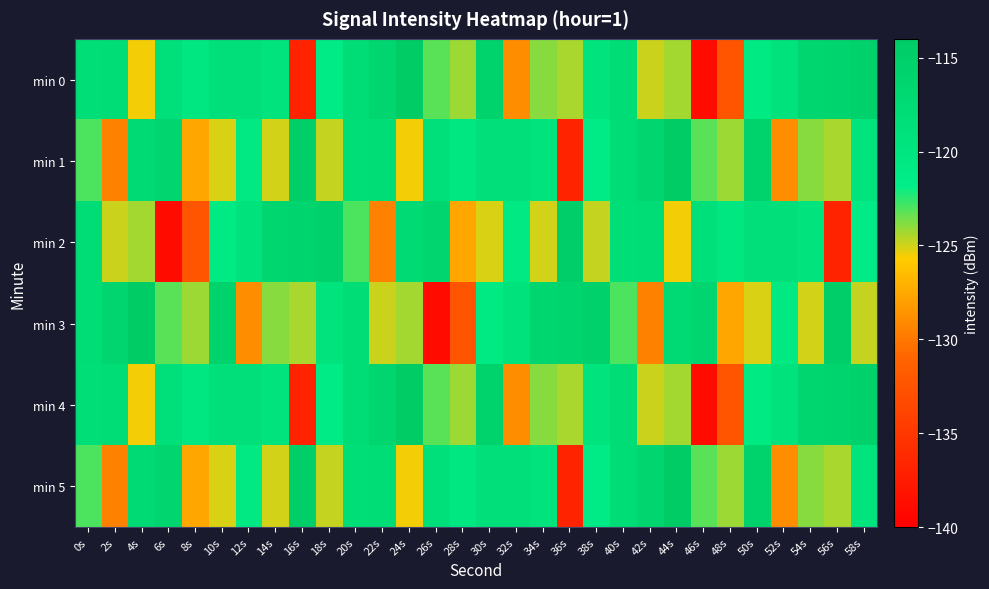

Reading left to right, what are all the values shown in this chart?

min 0: 0s=-118.2	2s=-118.1	4s=-125.5	6s=-118.8	8s=-120.3	10s=-118.5	12s=-118.5	14s=-119.3	16s=-136.8	18s=-121.1	20s=-118.1	22s=-116.3	24s=-114.0	26s=-123.1	28s=-124.2	30s=-115.4	32s=-128.9	34s=-123.9	36s=-124.4	38s=-119.5	40s=-117.8	42s=-125.0	44s=-124.3	46s=-138.9	48s=-132.5	50s=-121.0	52s=-119.2	54s=-116.5	56s=-115.9	58s=-115.3
min 1: 0s=-123.0	2s=-129.5	4s=-117.3	6s=-116.3	8s=-127.6	10s=-125.1	12s=-120.7	14s=-125.0	16s=-114.8	18s=-124.8	20s=-118.2	22s=-118.1	24s=-125.5	26s=-118.8	28s=-120.3	30s=-118.5	32s=-118.5	34s=-119.3	36s=-136.8	38s=-121.1	40s=-118.1	42s=-116.3	44s=-114.0	46s=-123.1	48s=-124.2	50s=-115.4	52s=-128.9	54s=-123.9	56s=-124.4	58s=-119.5
min 2: 0s=-117.8	2s=-125.0	4s=-124.3	6s=-138.9	8s=-132.5	10s=-121.0	12s=-119.2	14s=-116.5	16s=-115.9	18s=-115.3	20s=-123.0	22s=-129.5	24s=-117.3	26s=-116.3	28s=-127.6	30s=-125.1	32s=-120.7	34s=-125.0	36s=-114.8	38s=-124.8	40s=-118.2	42s=-118.1	44s=-125.5	46s=-118.8	48s=-120.3	50s=-118.5	52s=-118.5	54s=-119.3	56s=-136.8	58s=-121.1
min 3: 0s=-118.1	2s=-116.3	4s=-114.0	6s=-123.1	8s=-124.2	10s=-115.4	12s=-128.9	14s=-123.9	16s=-124.4	18s=-119.5	20s=-117.8	22s=-125.0	24s=-124.3	26s=-138.9	28s=-132.5	30s=-121.0	32s=-119.2	34s=-116.5	36s=-115.9	38s=-115.3	40s=-123.0	42s=-129.5	44s=-117.3	46s=-116.3	48s=-127.6	50s=-125.1	52s=-120.7	54s=-125.0	56s=-114.8	58s=-124.8
min 4: 0s=-118.2	2s=-118.1	4s=-125.5	6s=-118.8	8s=-120.3	10s=-118.5	12s=-118.5	14s=-119.3	16s=-136.8	18s=-121.1	20s=-118.1	22s=-116.3	24s=-114.0	26s=-123.1	28s=-124.2	30s=-115.4	32s=-128.9	34s=-123.9	36s=-124.4	38s=-119.5	40s=-117.8	42s=-125.0	44s=-124.3	46s=-138.9	48s=-132.5	50s=-121.0	52s=-119.2	54s=-116.5	56s=-115.9	58s=-115.3
min 5: 0s=-123.0	2s=-129.5	4s=-117.3	6s=-116.3	8s=-127.6	10s=-125.1	12s=-120.7	14s=-125.0	16s=-114.8	18s=-124.8	20s=-118.2	22s=-118.1	24s=-125.5	26s=-118.8	28s=-120.3	30s=-118.5	32s=-118.5	34s=-119.3	36s=-136.8	38s=-121.1	40s=-118.1	42s=-116.3	44s=-114.0	46s=-123.1	48s=-124.2	50s=-115.4	52s=-128.9	54s=-123.9	56s=-124.4	58s=-119.5